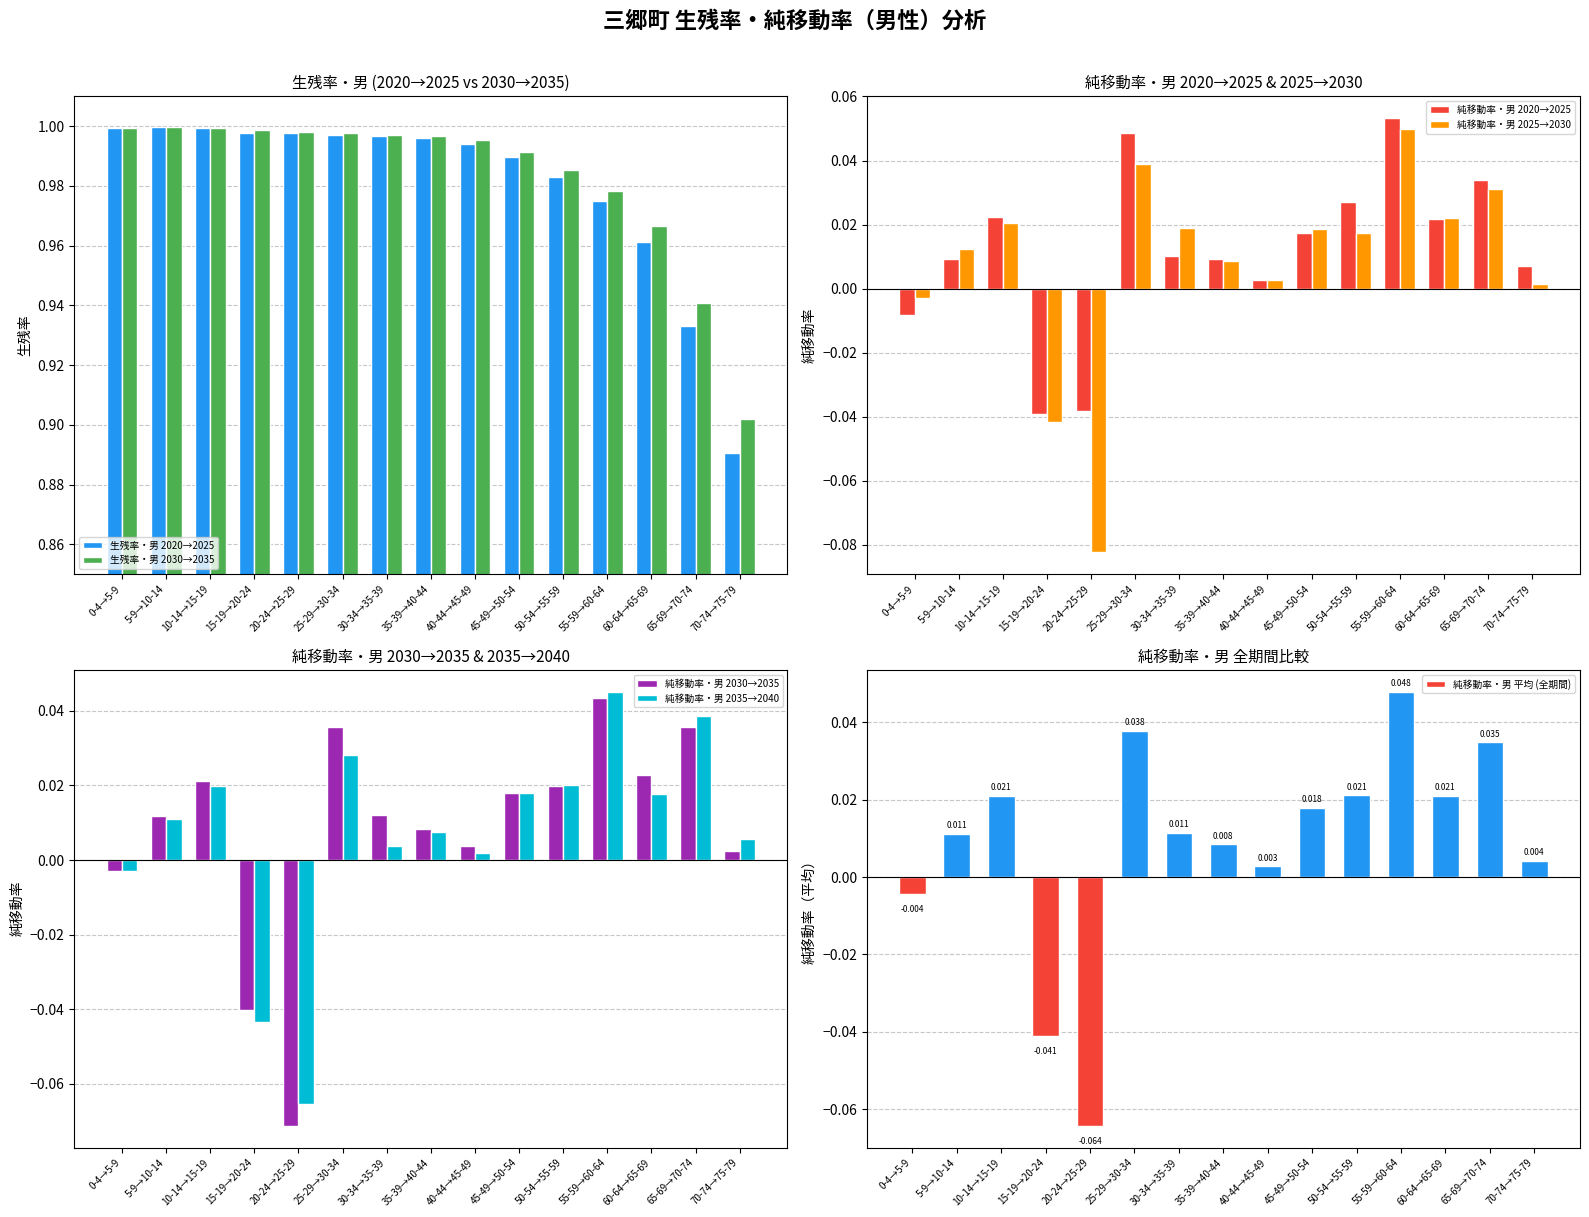

What is the sum of the 生残率・男 2030→2035 values at 30-34→35-39 and 15-19→20-24?

2.0